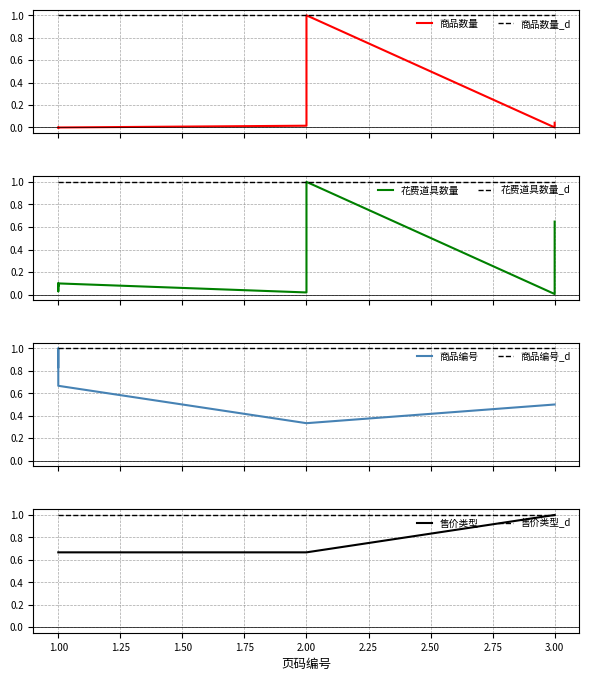

At which category does the chart reach its minimum across all series?

1